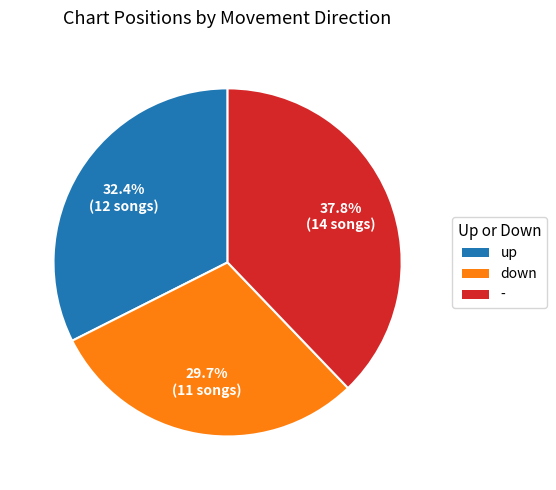

To the nearest percent, what is the combined percentage of - and down?

68%